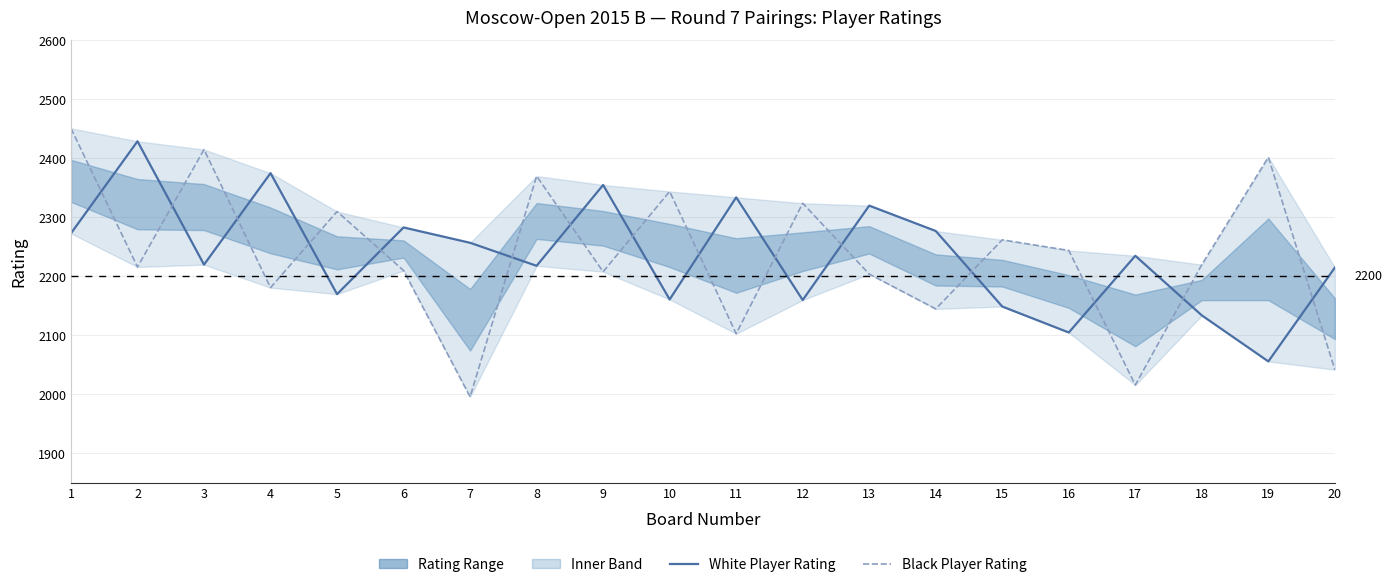

True or false: Black Player Rating has more than 2 interior local peaks.

True